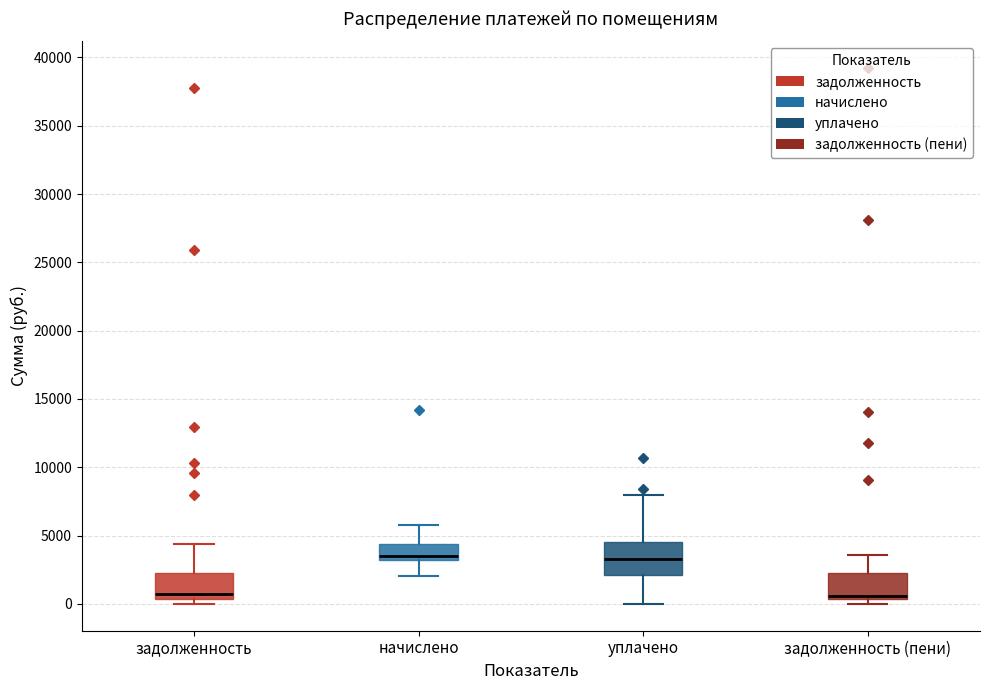

Reading left to right, read every box against the y-axis: the position of its median line, the range the box covers, and the ends of its whiskers. The values are not printed on the chart, so give them approximately, as read against the axis.

задолженность: median 500 (just above the box's lower edge), box 500 to 2500, whiskers 0 to 4500
начислено: median 3500, box 3000 to 4500, whiskers 2000 to 6000
уплачено: median 3500, box 2000 to 4500, whiskers 0 to 8000
задолженность (пени): median 500 (just above the box's lower edge), box 500 to 2500, whiskers 0 to 3500